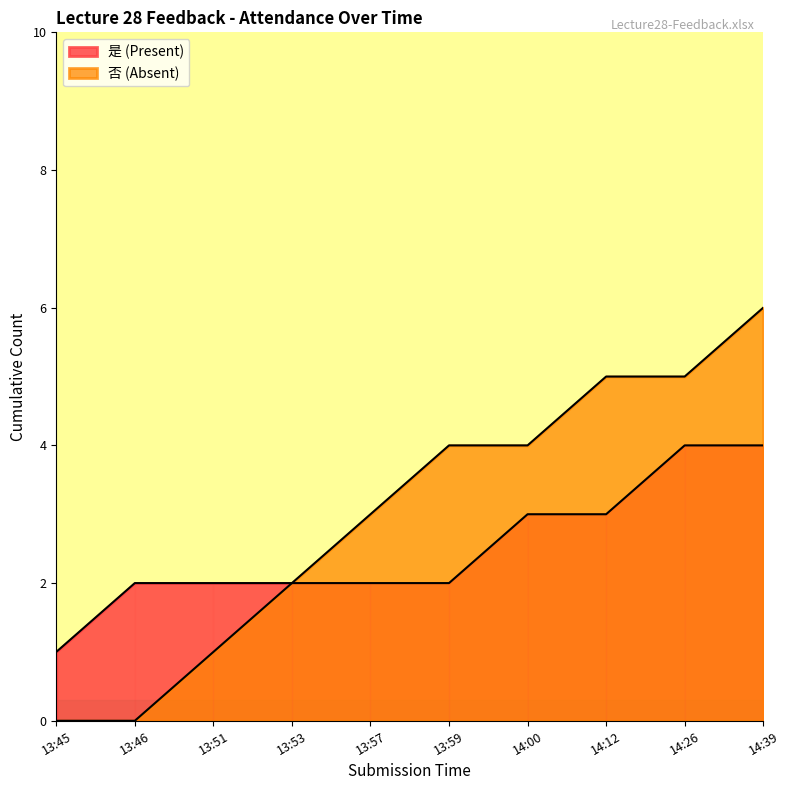

What is the approximate value of 是否到场_cumulative at 13:45?

1